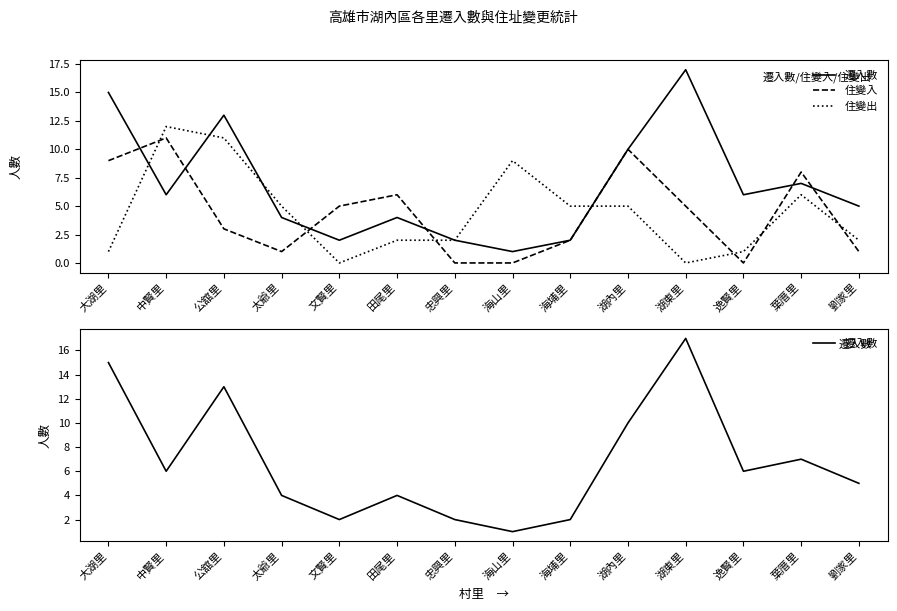

How many lines are shown in the chart?

3